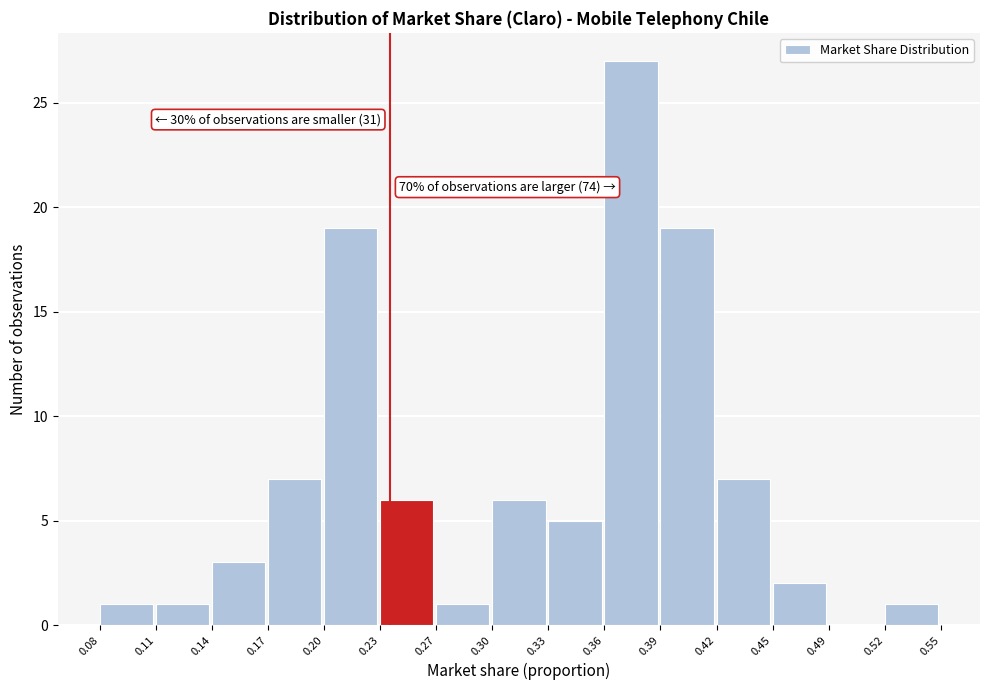

Over which range of the x-axis is the bar tallest?

0.36 to 0.39